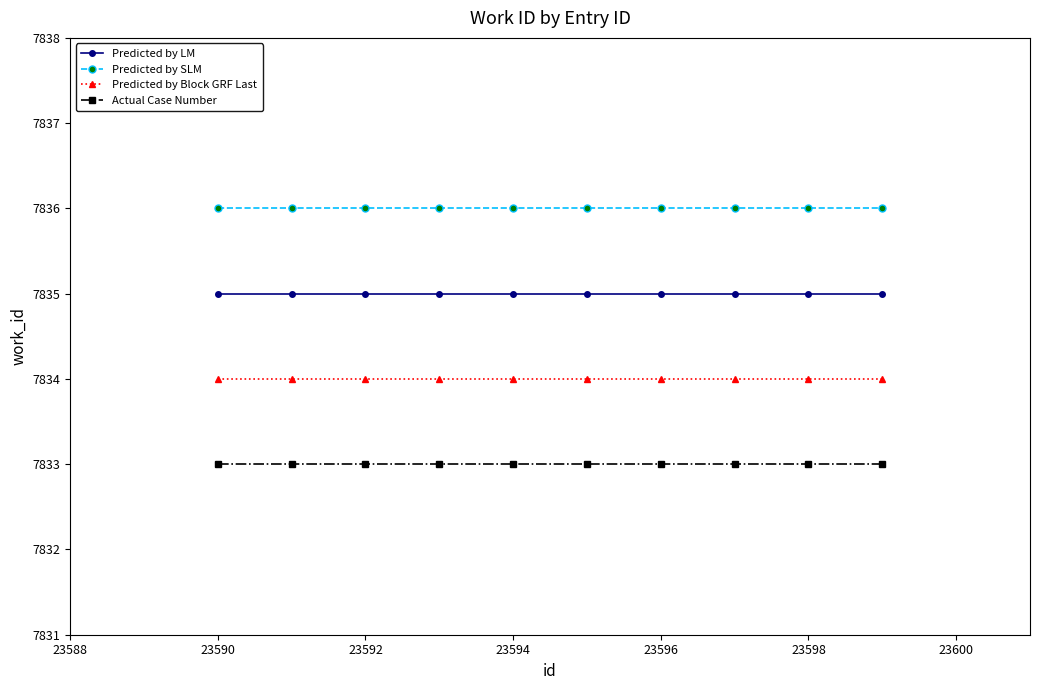

List the series in order of their overall mean, lowest first.

Actual Case Number, Predicted by Block GRF Last, Predicted by LM, Predicted by SLM